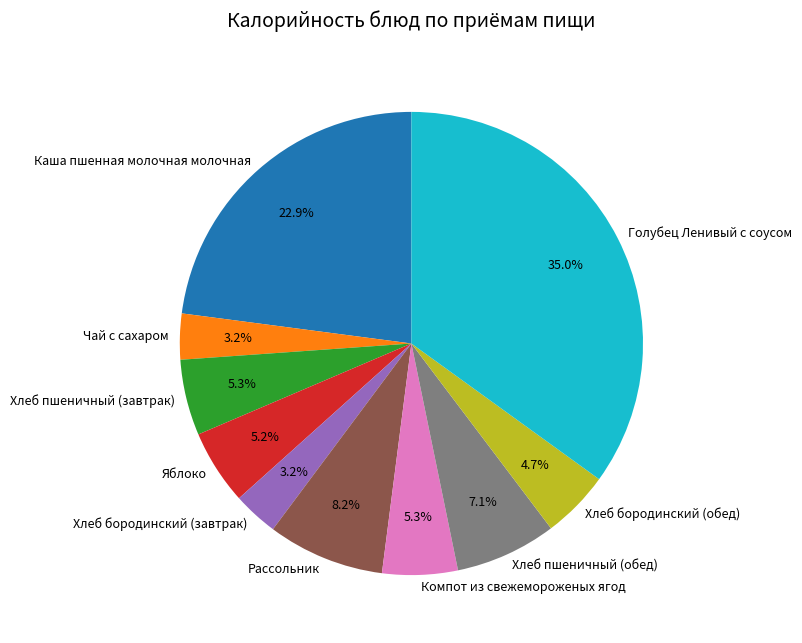

What portion of the pie excludes Чай с сахаром?

96.8%